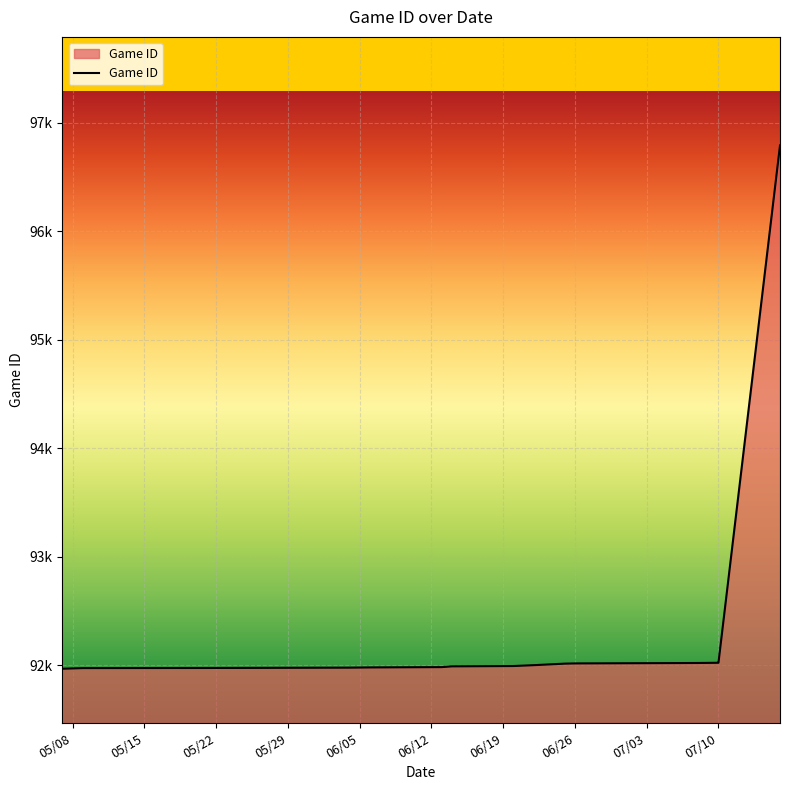

The value at 05/29 is 153097. True or false?

False